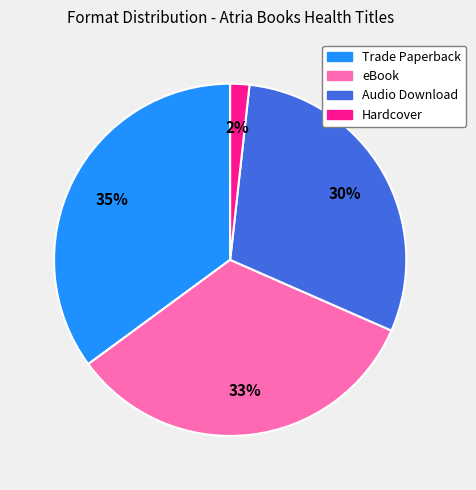

Is Hardcover the majority of the pie?

No